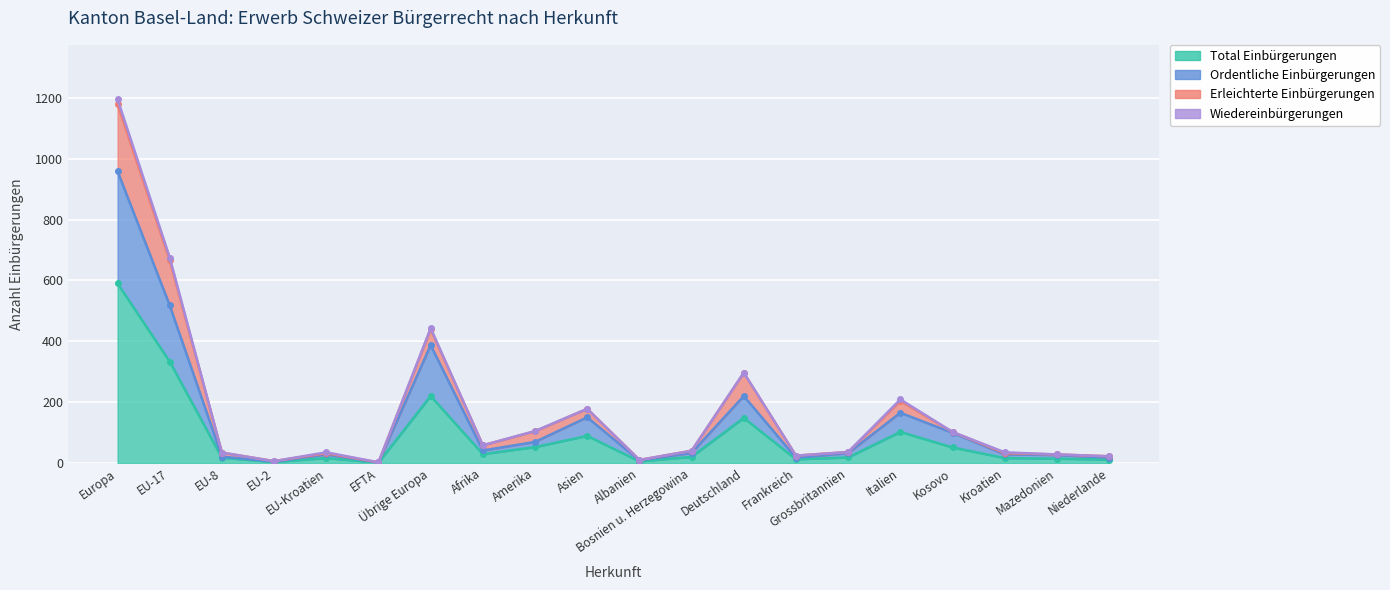

What is the value of the Total Einbürgerungen point at the 19th from the left?

14